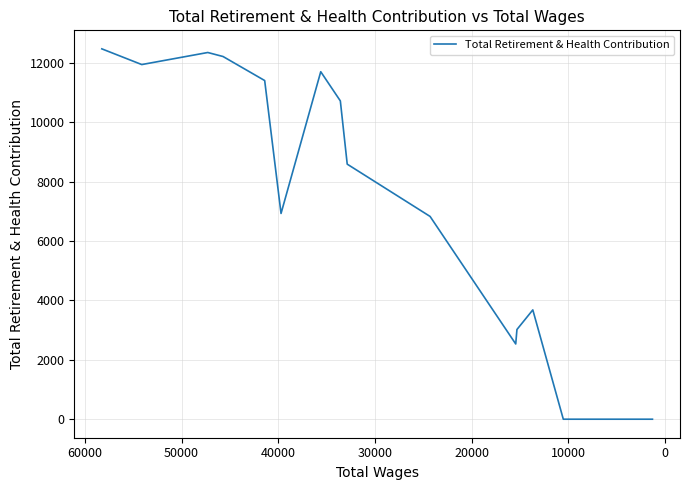

The value at 13 is -6575. True or false?

False